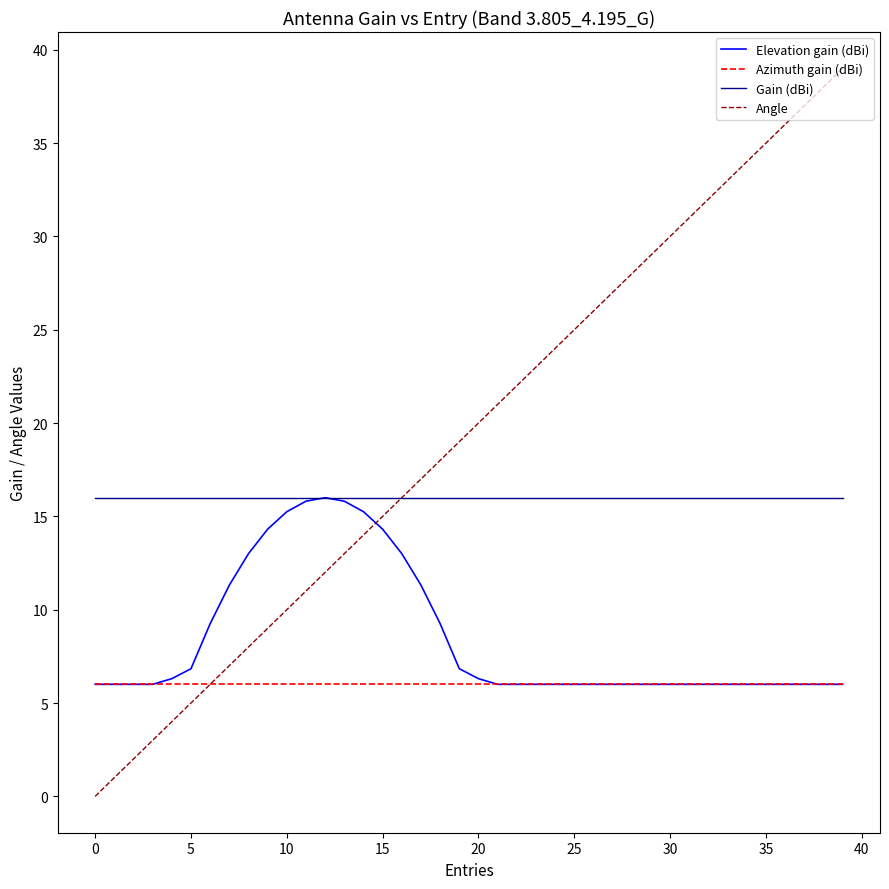

What is the lowest value of the Gain (dBi) series?

16.0